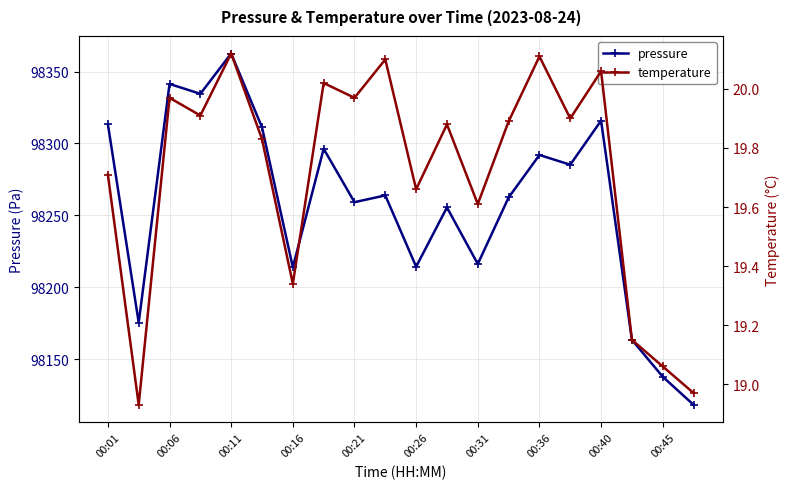

The value of pressure at 00:11 is 98362.5. True or false?

True